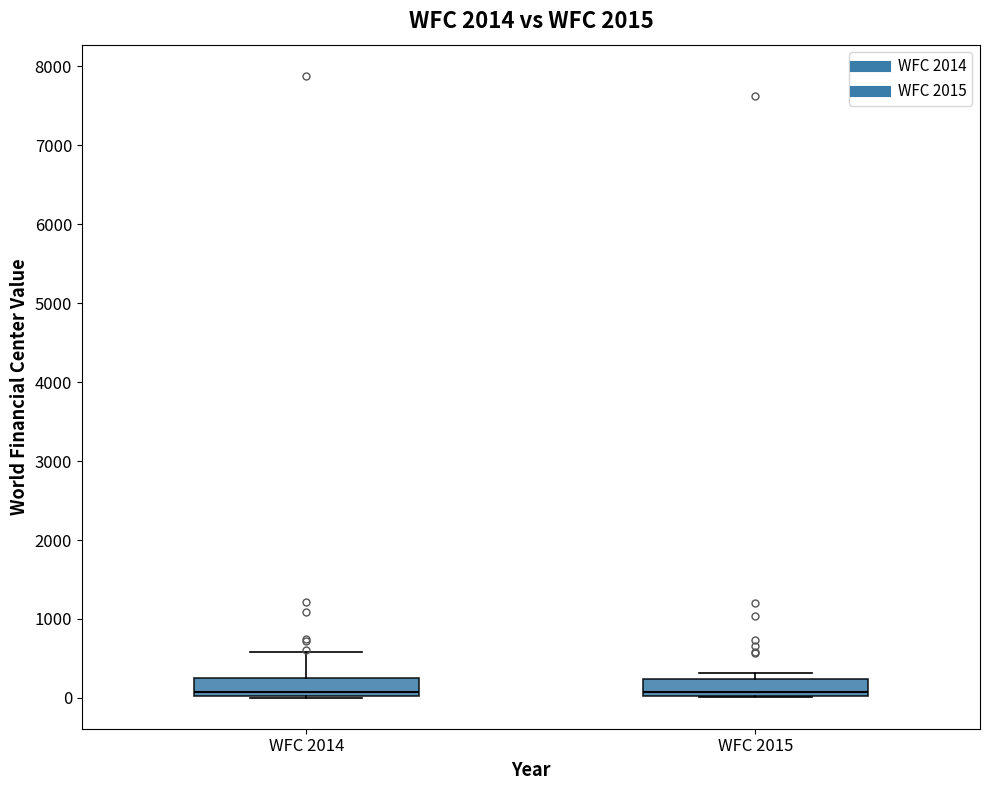

Reading left to right, transcribe this box plot: for each box, give where its median line is, the range the box spans, and where its two whiskers end, as read against the y-axis. The values are not printed on the chart, so give them approximately, as read against the axis.

WFC 2014: median 100, box 0 to 300, whiskers 0 to 600
WFC 2015: median 100, box 0 to 200, whiskers 0 to 300